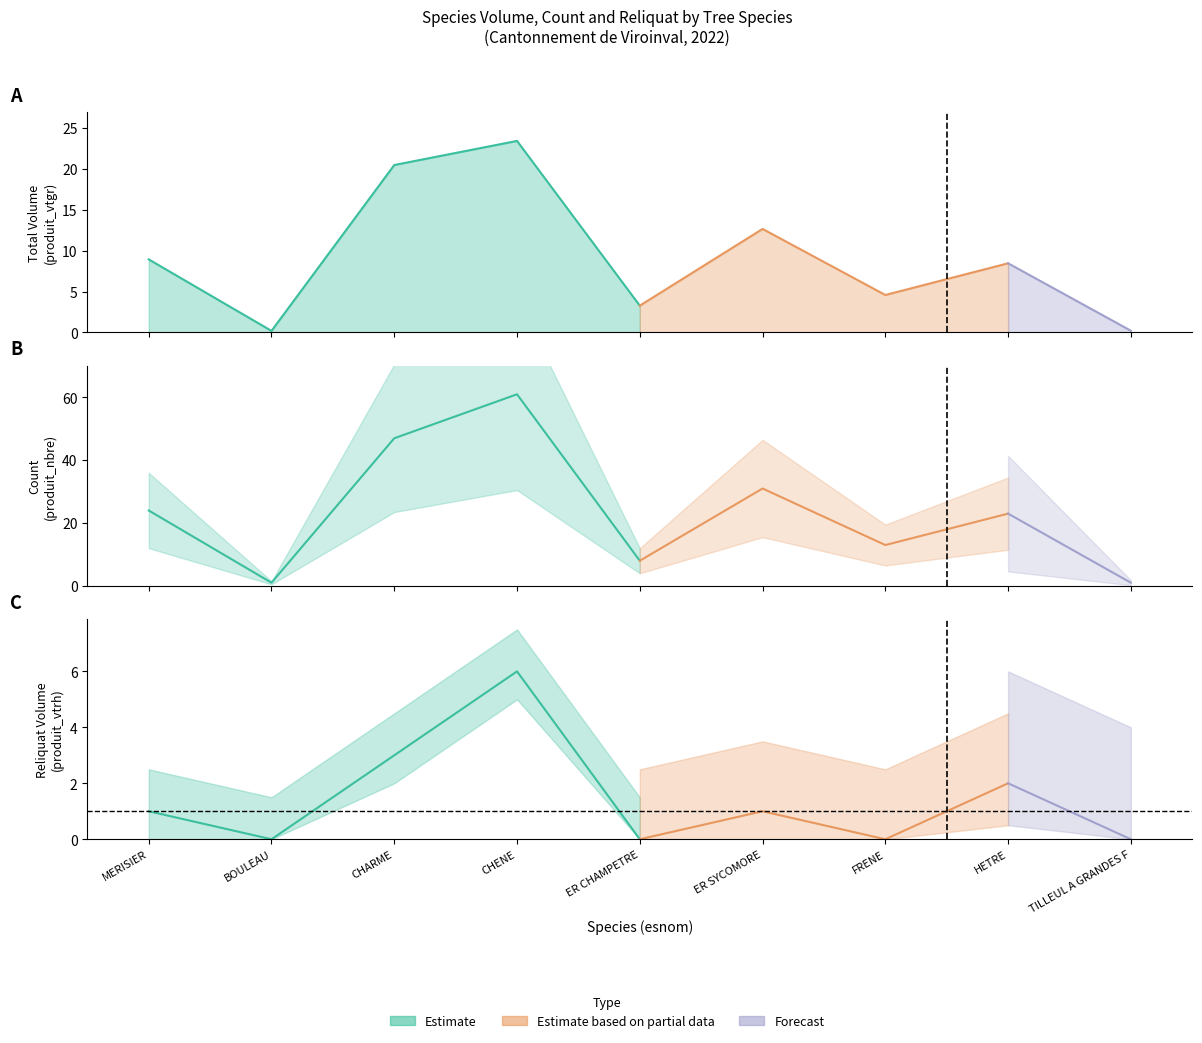

Rank the categories by produit_vtgr value from highest to lowest.

CHENE, CHARME, ER SYCOMORE, MERISIER, HETRE, FRENE, ER CHAMPETRE, TILLEUL A GRANDES F, BOULEAU